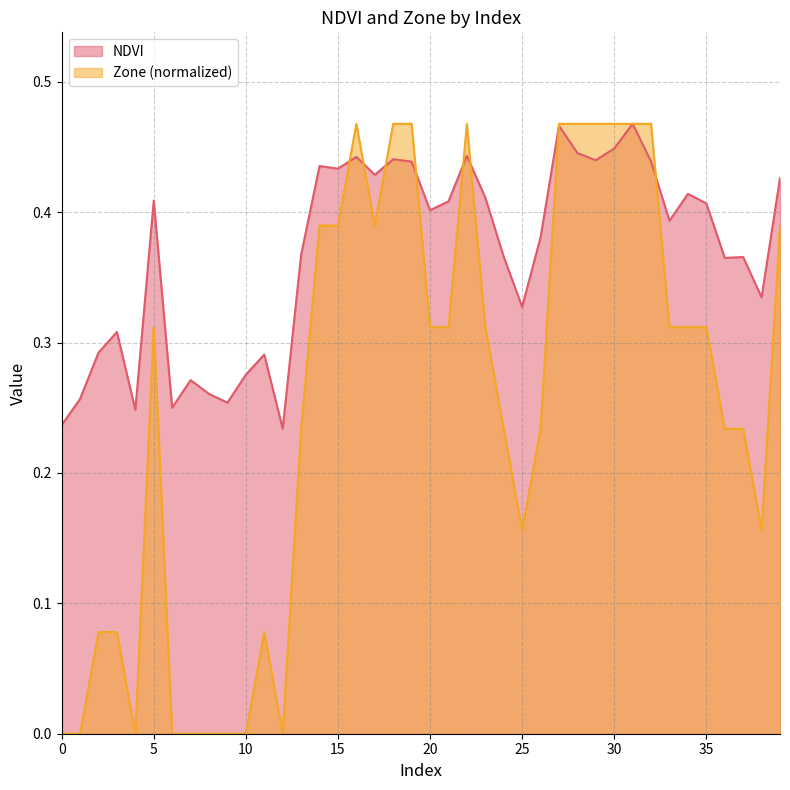

At which category does Zone reach its first local valley?

4